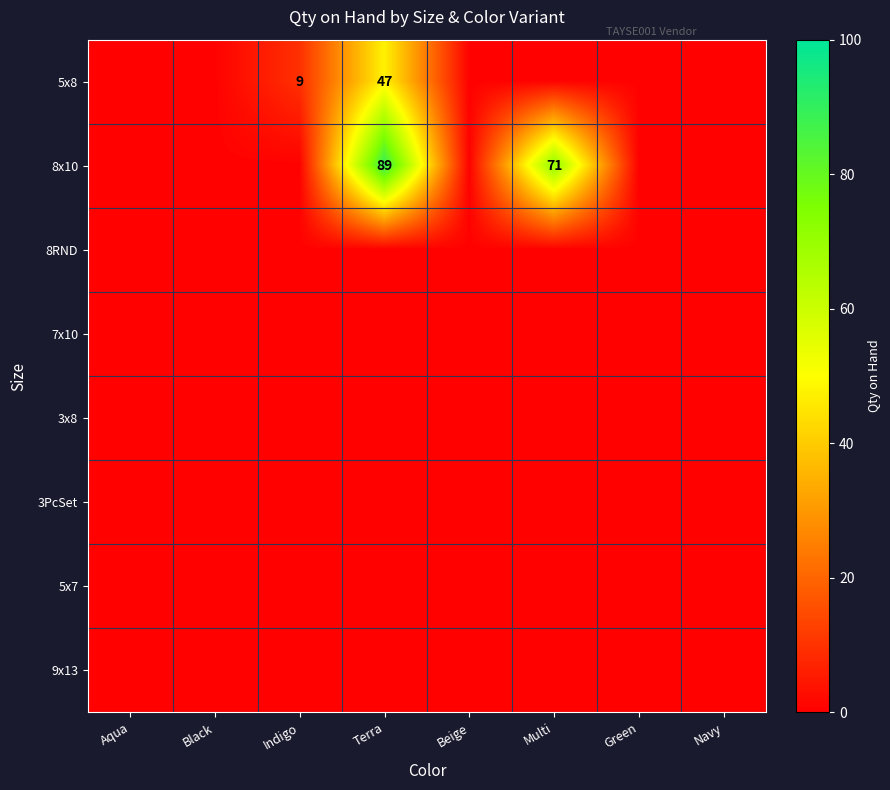

What is the total value across all series at Beige?

4.0